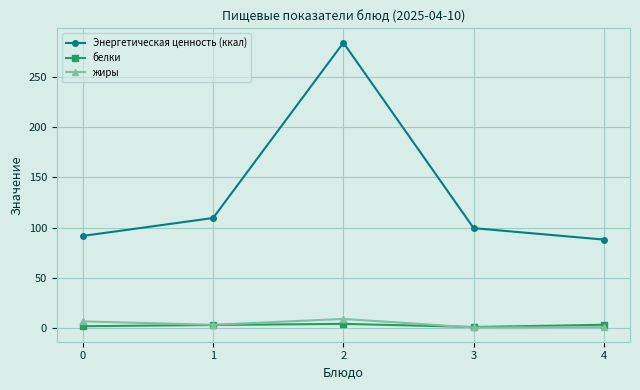

Is it true that Энергетическая ценность (ккал) equals 91.6 at 0?

True